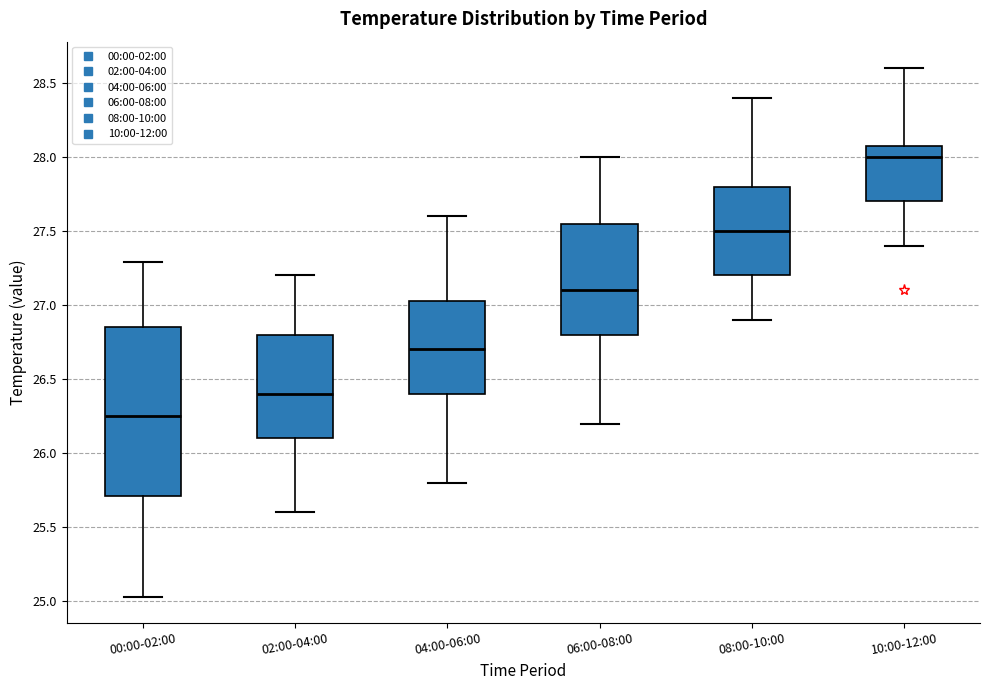

Where does the lower whisker of the box for 06:00-08:00 end on the y-axis? The values are not printed on the chart, so give them approximately, as read against the axis.

26.20